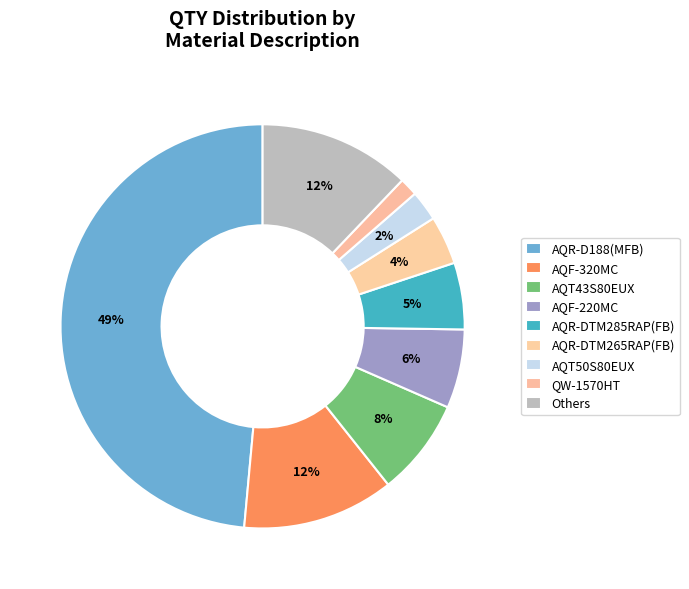

Is there a majority slice in this chart?

No